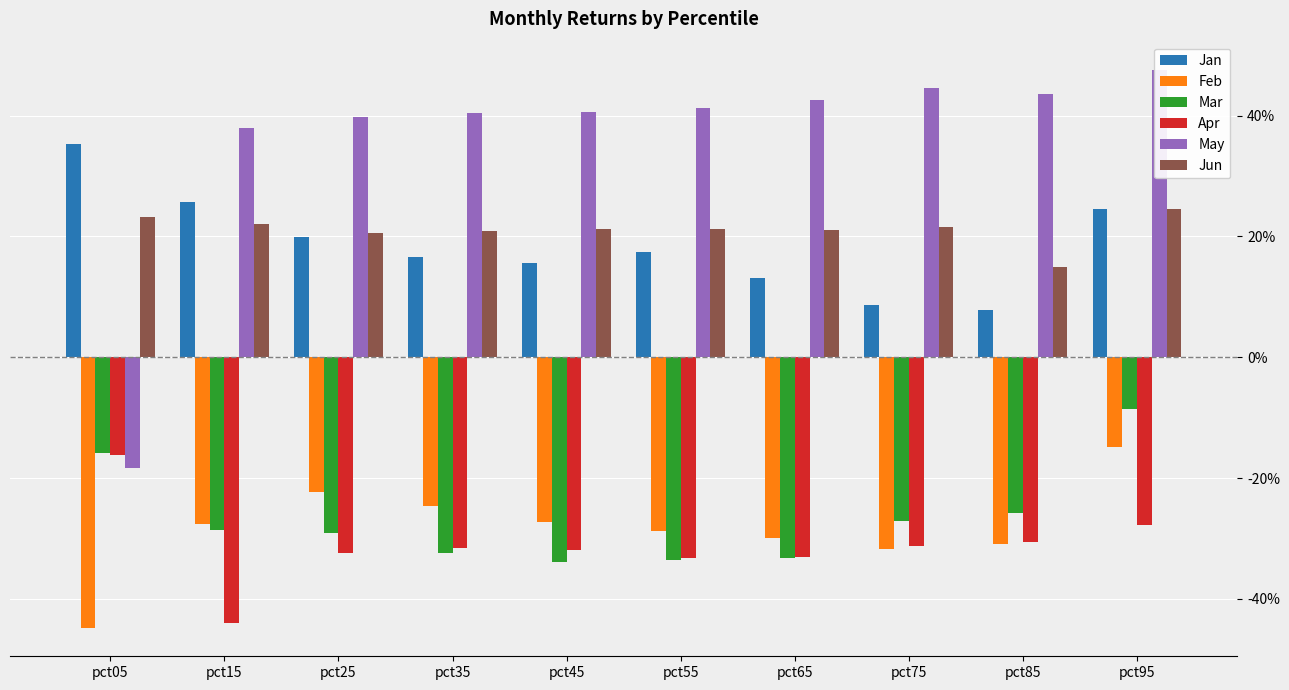

True or false: May has a value of 0.8 at pct85.

False